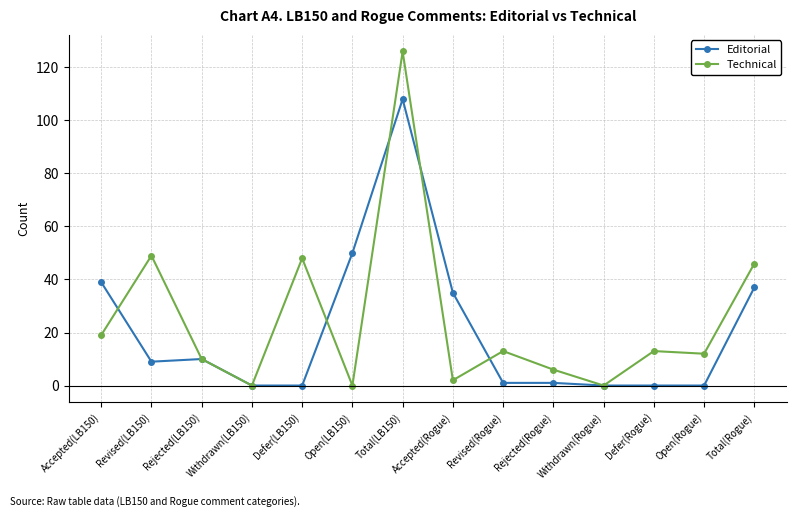

What is the greatest value displayed?

126